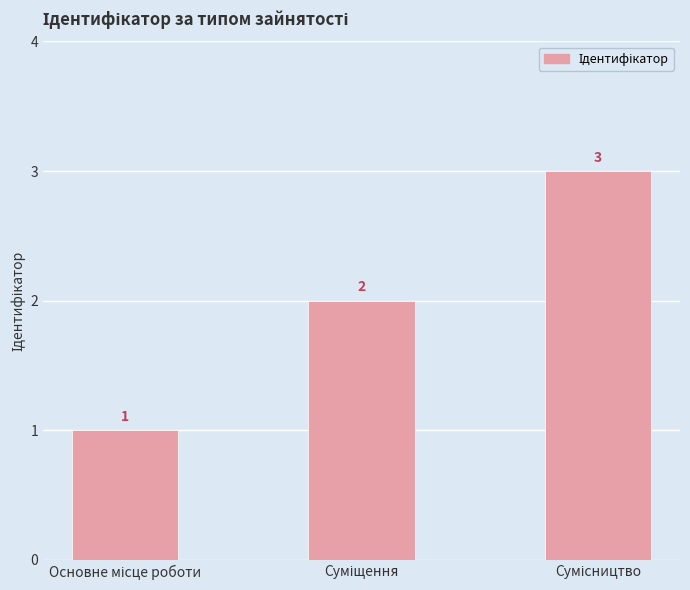

What is the greatest value displayed?

3